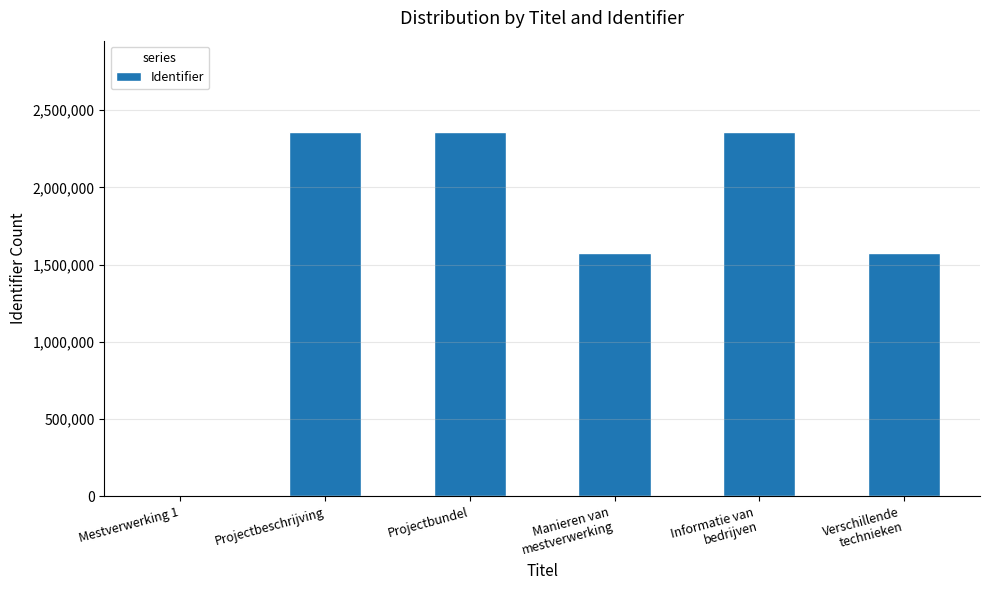

What is the ratio of the value at Manieren van
mestverwerking to the value at Verschillende
technieken?

1.0